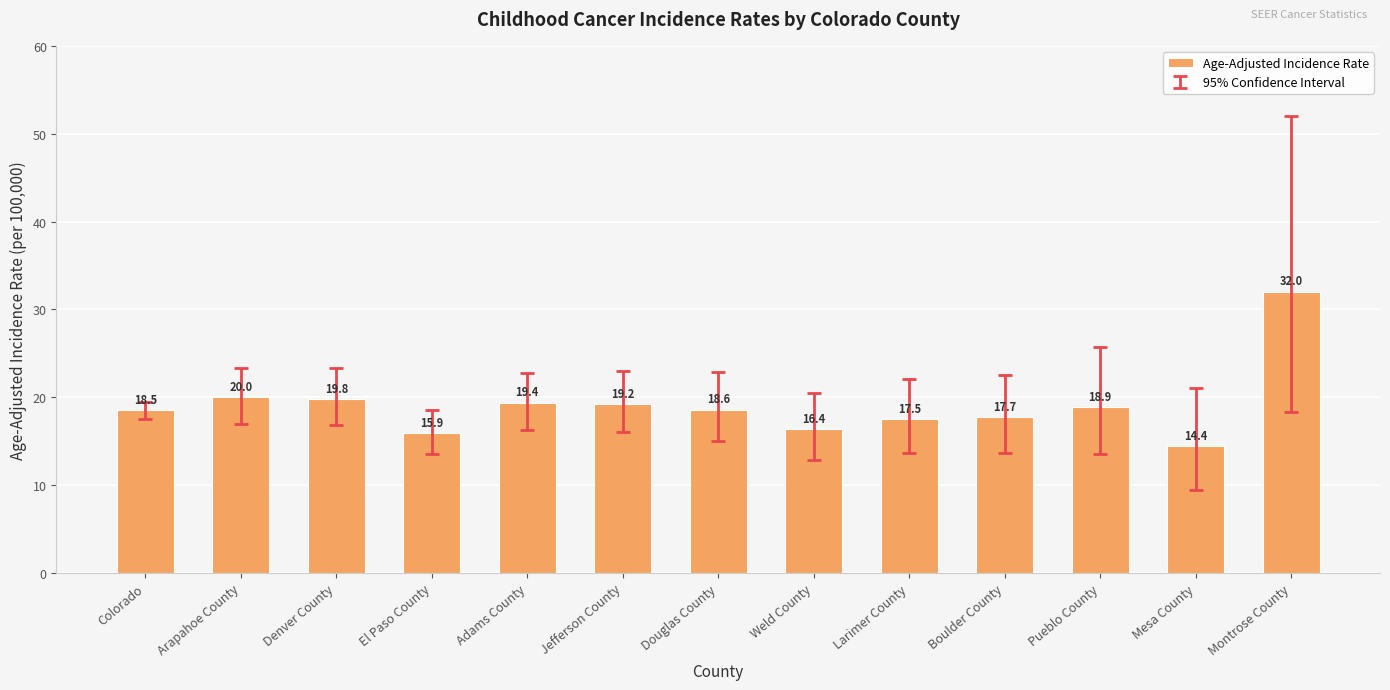

What is the minimum value shown in the chart?

14.4